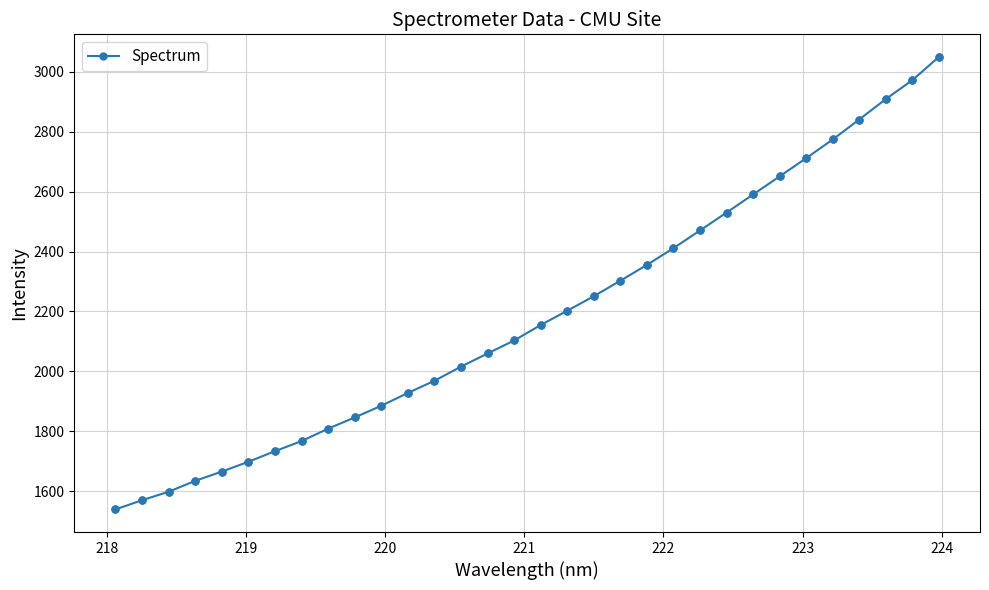

What is the difference between the maximum and second lowest values?

1480.4